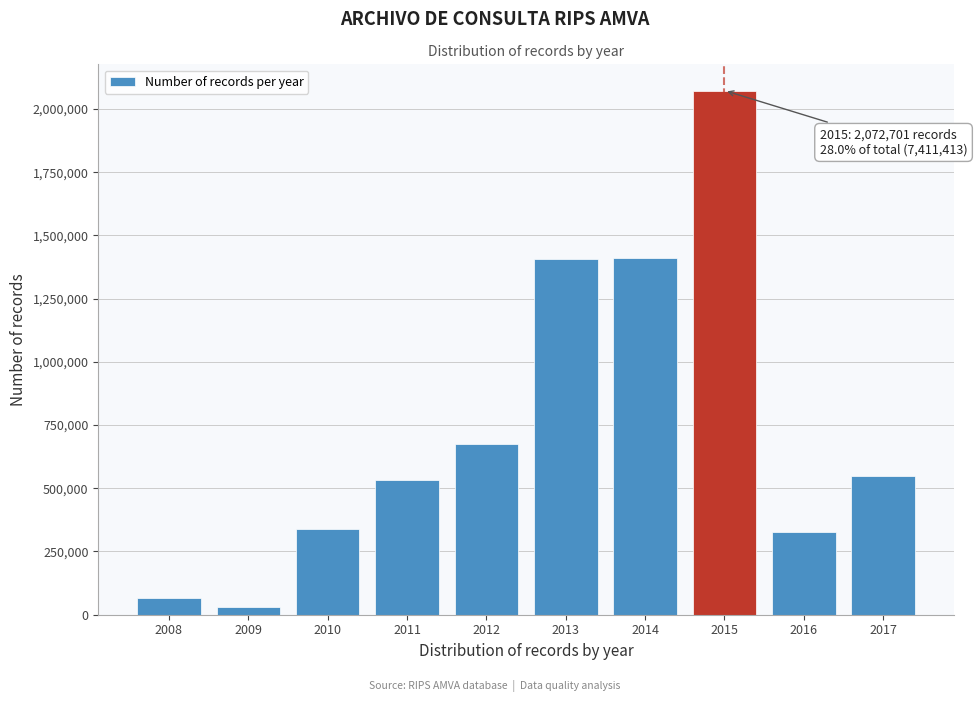

Read the value at 2012, to the nearest 100.

675200